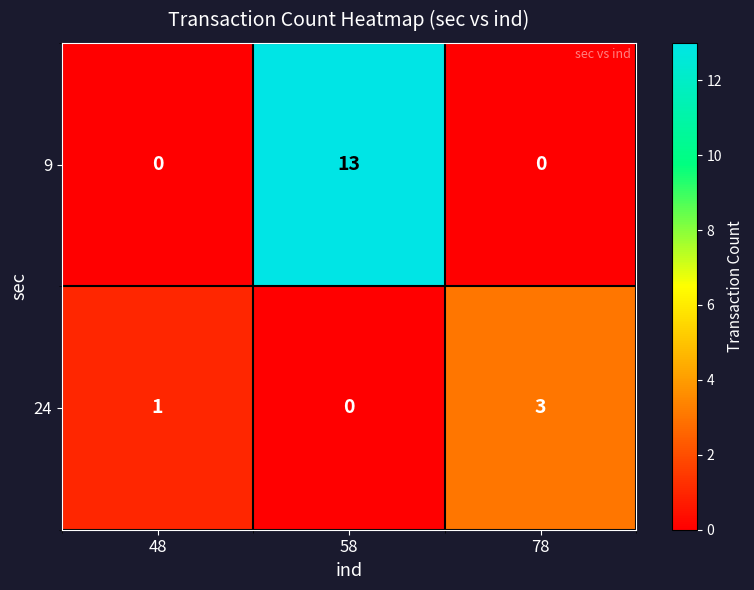

The value of 9 at 78 is 0. True or false?

True